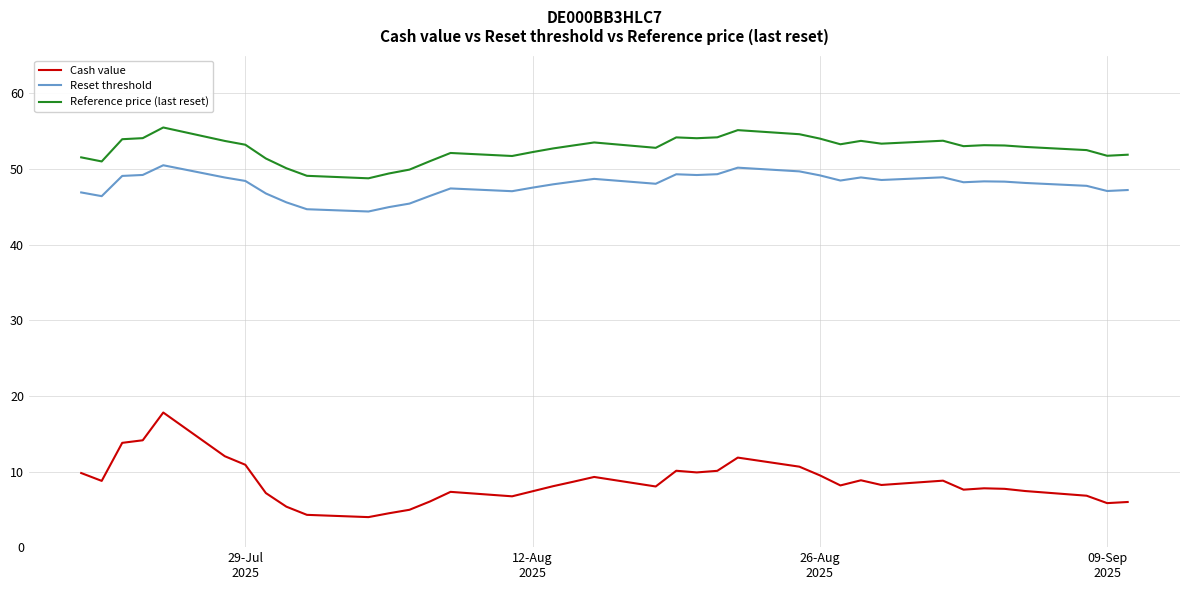

What are all the series names shown in the legend?

Cash value, Reset threshold, Reference price (last reset)